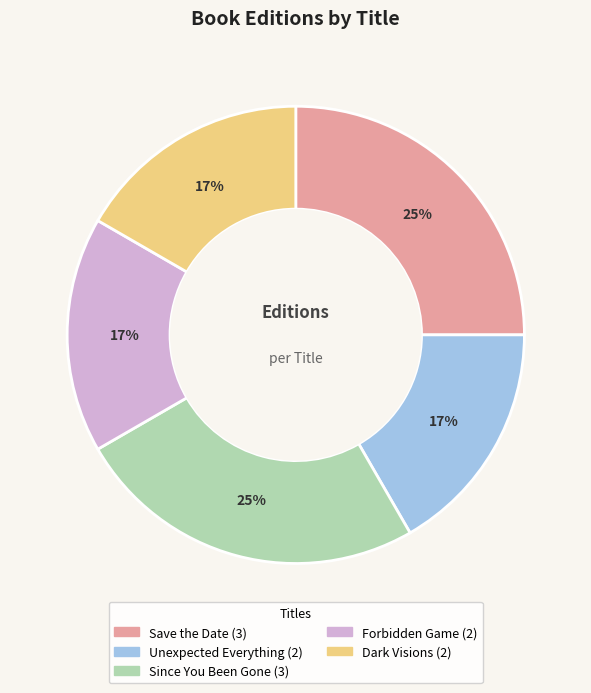

To the nearest percent, what is the difference between the largest and smallest slice percentages?

8%